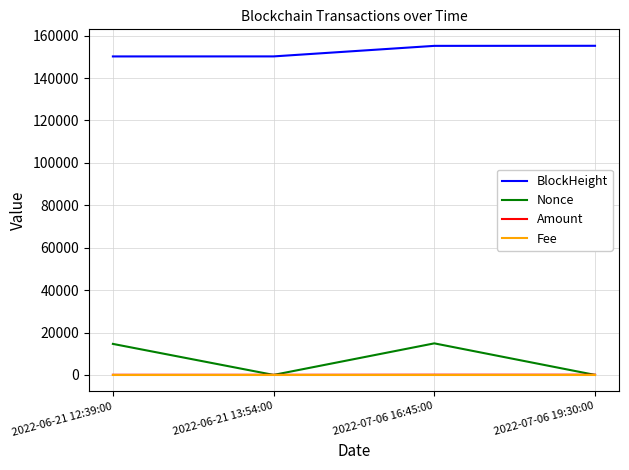

True or false: BlockHeight and Nonce intersect in this chart.

False